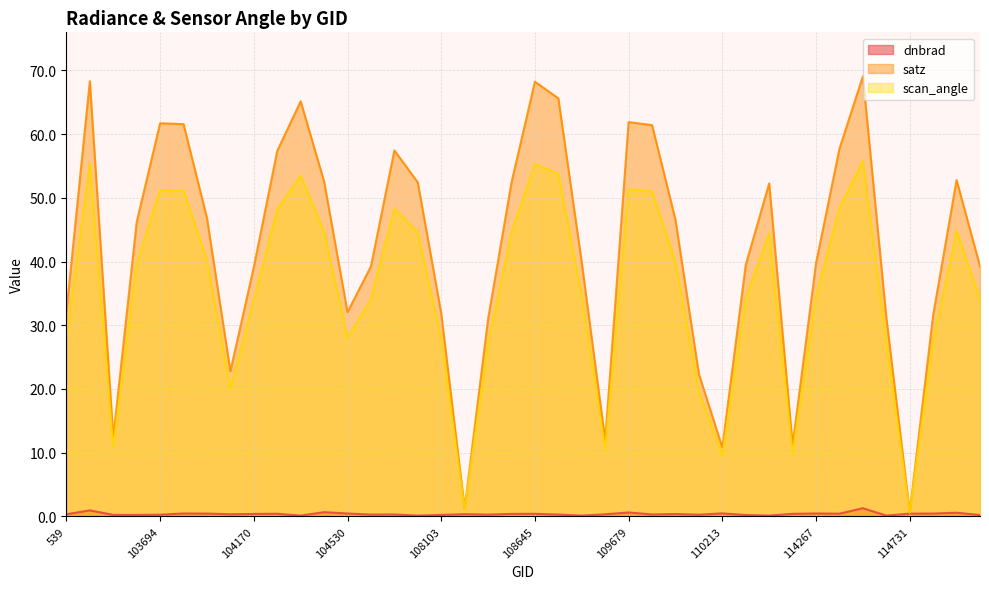

What position from the left is 108455?

19